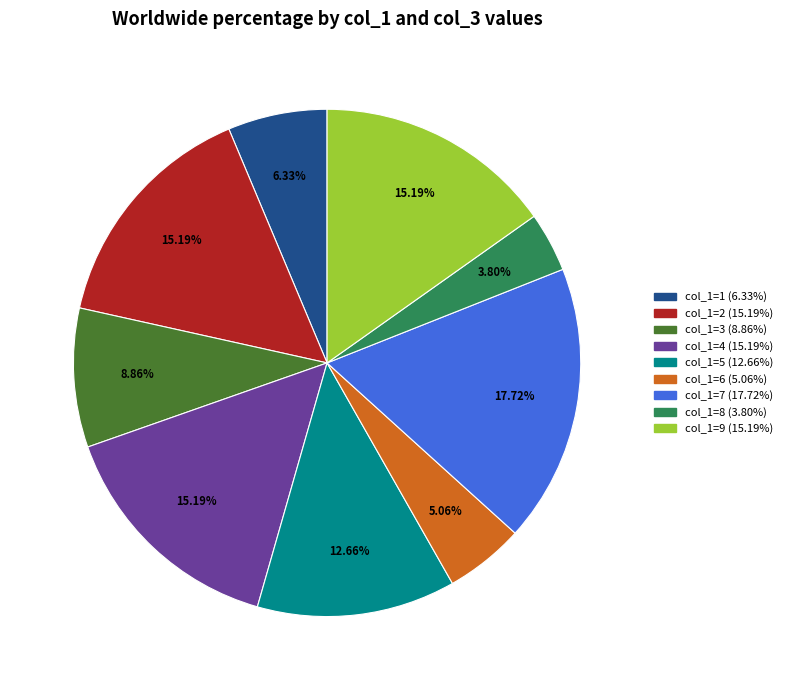

Is there any slice that represents more than half of the pie?

No